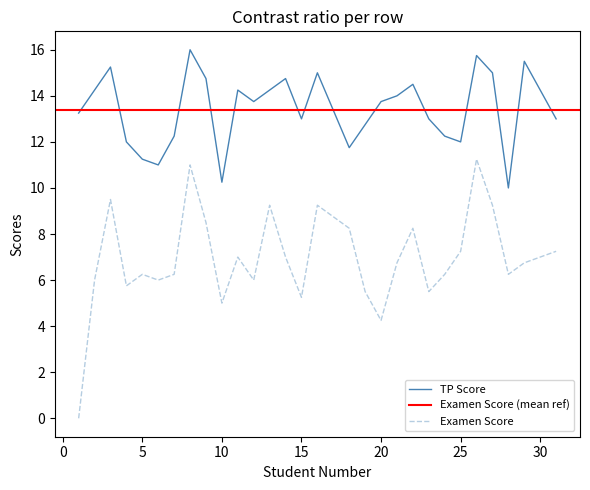

Reading left to right, list all the values displayed in this chart.

TP Score: 1=13.2	2=14.2	3=15.2	4=12.0	5=11.2	6=11.0	7=12.2	8=16.0	9=14.8	10=10.2	11=14.2	12=13.8	13=14.2	14=14.8	15=13.0	16=15.0	18=11.8	19=12.8	20=13.8	21=14.0	22=14.5	23=13.0	24=12.2	25=12.0	26=15.8	27=15.0	28=10.0	29=15.5	31=13.0
Examen Score: 1=0.0	2=6.0	3=9.5	4=5.8	5=6.2	6=6.0	7=6.2	8=11.0	9=8.5	10=5.0	11=7.0	12=6.0	13=9.2	14=7.0	15=5.2	16=9.2	18=8.2	19=5.5	20=4.2	21=6.8	22=8.2	23=5.5	24=6.2	25=7.2	26=11.2	27=9.2	28=6.2	29=6.8	31=7.2